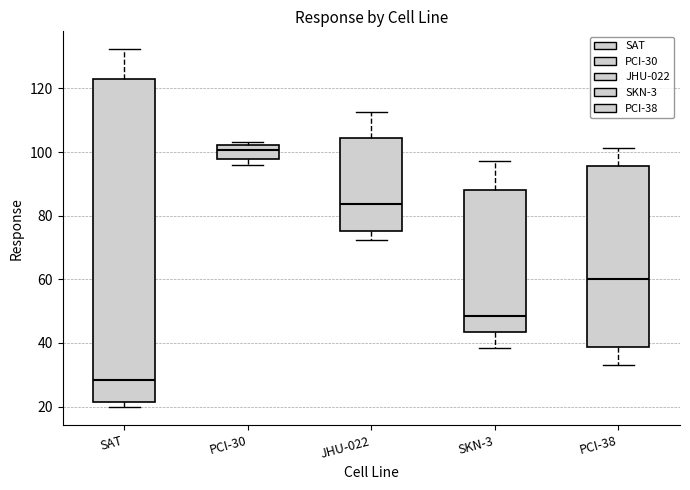

Where is the upper edge of the box for PCI-38 on the y-axis? The values are not printed on the chart, so give them approximately, as read against the axis.

96